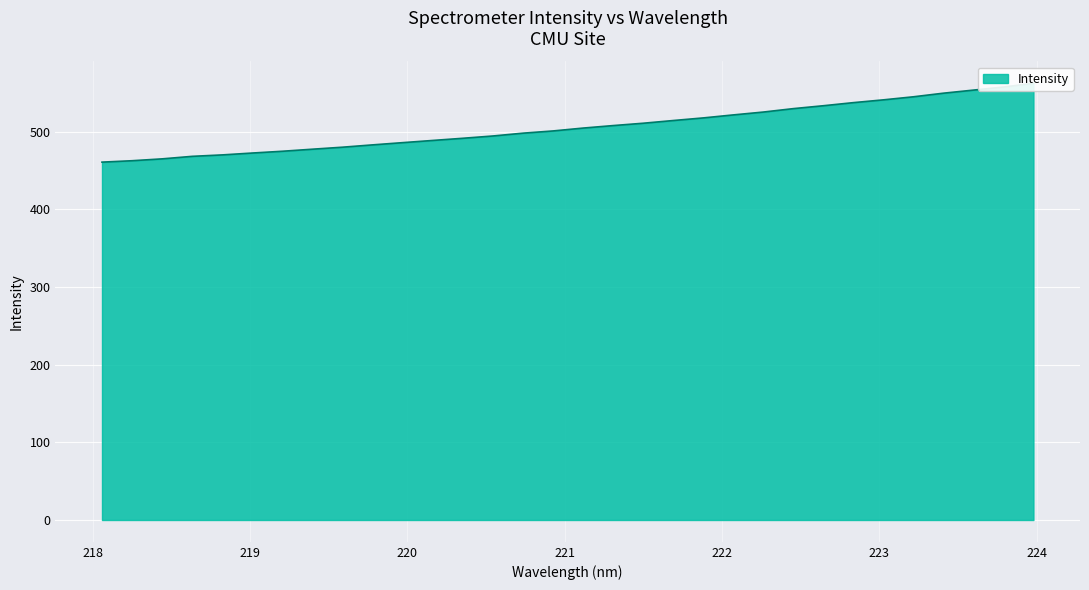

List the labels in order of value, largest first.

223.9802, 223.7895, 223.5987, 223.408, 223.2172, 223.0264, 222.8355, 222.6447, 222.4538, 222.263, 222.0721, 221.8812, 221.6902, 221.4993, 221.3083, 221.1174, 220.9264, 220.7354, 220.5444, 220.3533, 220.1623, 219.9712, 219.7801, 219.589, 219.3979, 219.2067, 219.0156, 218.8244, 218.6332, 218.442, 218.2508, 218.0596